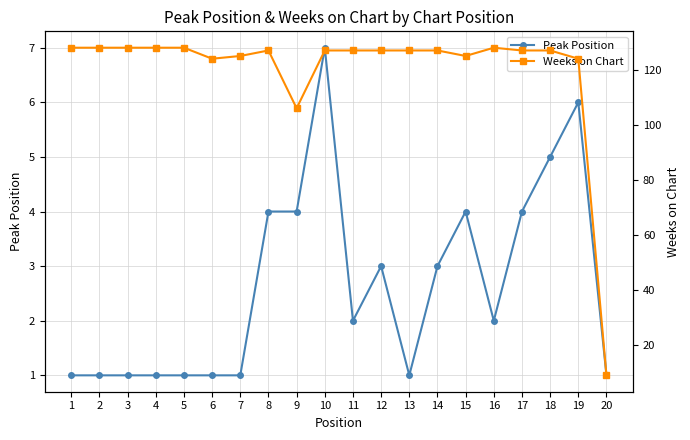

How many lines are shown in the chart?

2